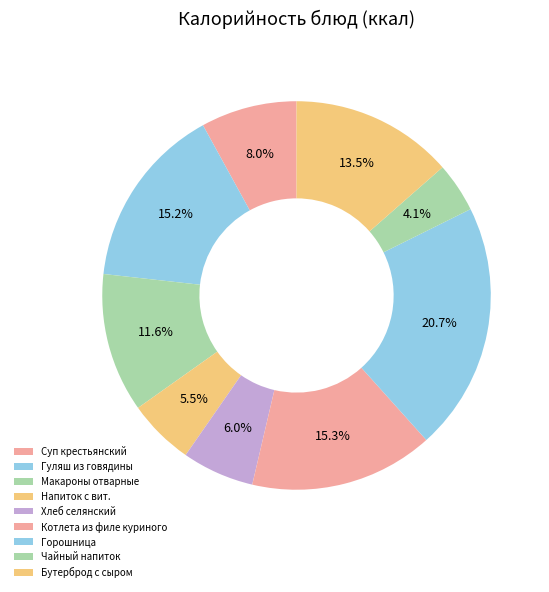

To the nearest percent, what is the combined percentage of Хлеб селянский and Гуляш из говядины?

21%